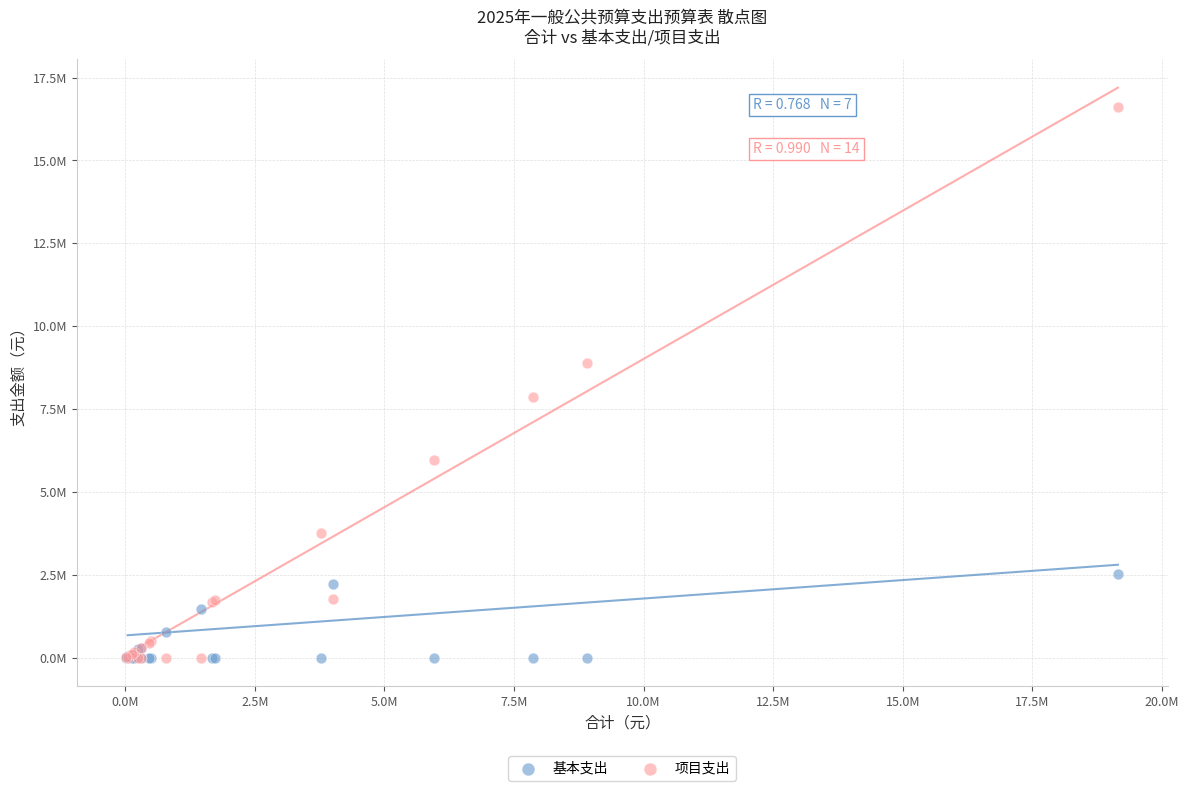

What are all the series names shown in the legend?

基本支出, 项目支出